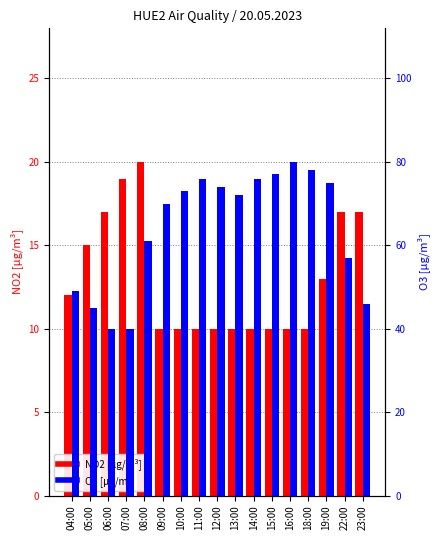

Is the value of O3 [µg/m³] at 22:00 greater than the value of NO2 [µg/m³] at 07:00?

Yes